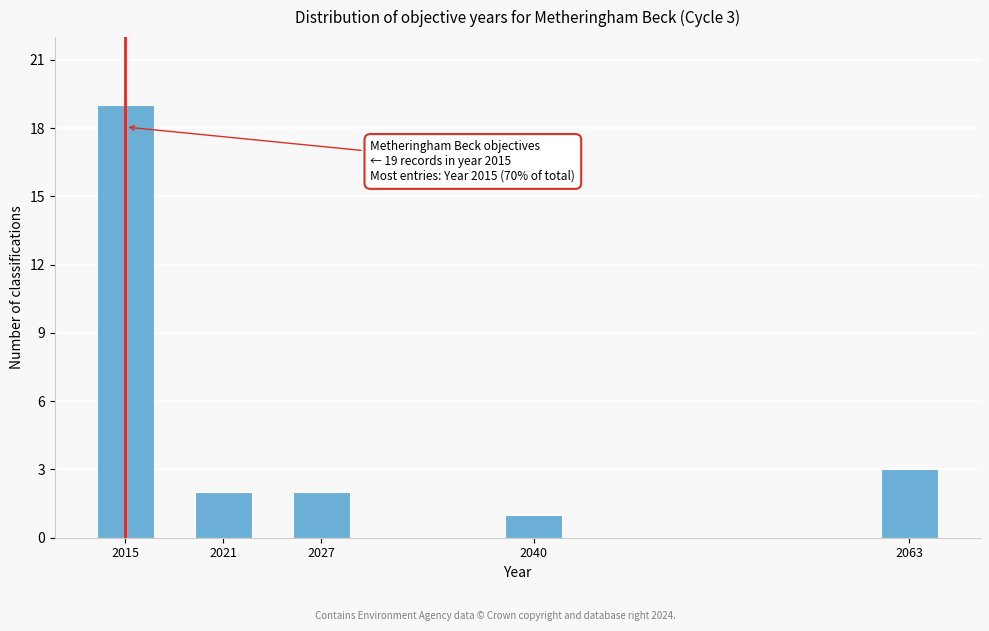

Reading left to right, transcribe all the data shown in this chart.

2015=19	2021=2	2027=2	2040=1	2063=3